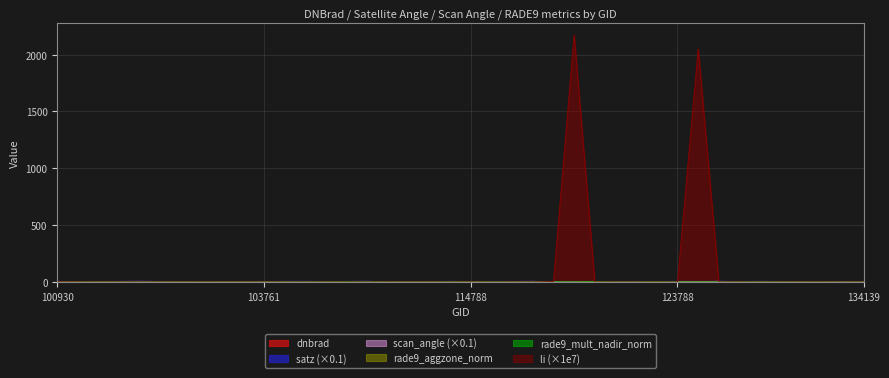

At which category is the sum across all series the highest?

121308